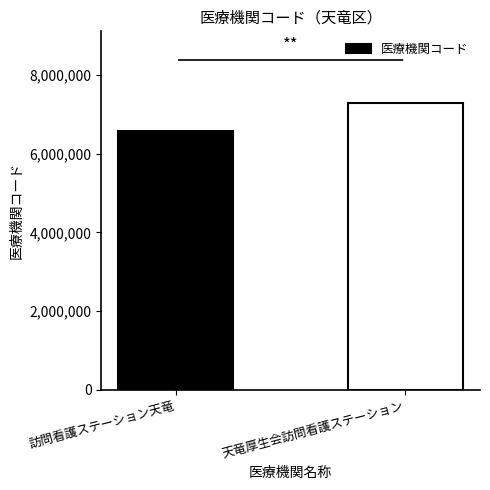

What position from the left is 訪問看護ステーション天竜?

1